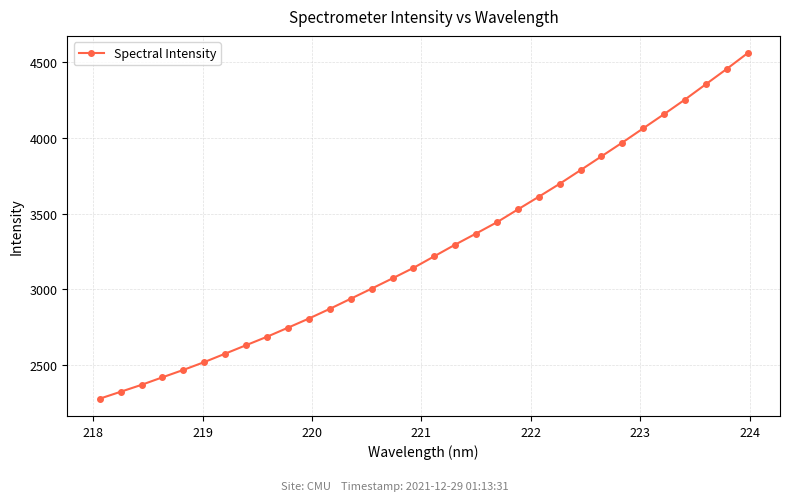

True or false: there are more than 2 points higher than both neighbors.

False